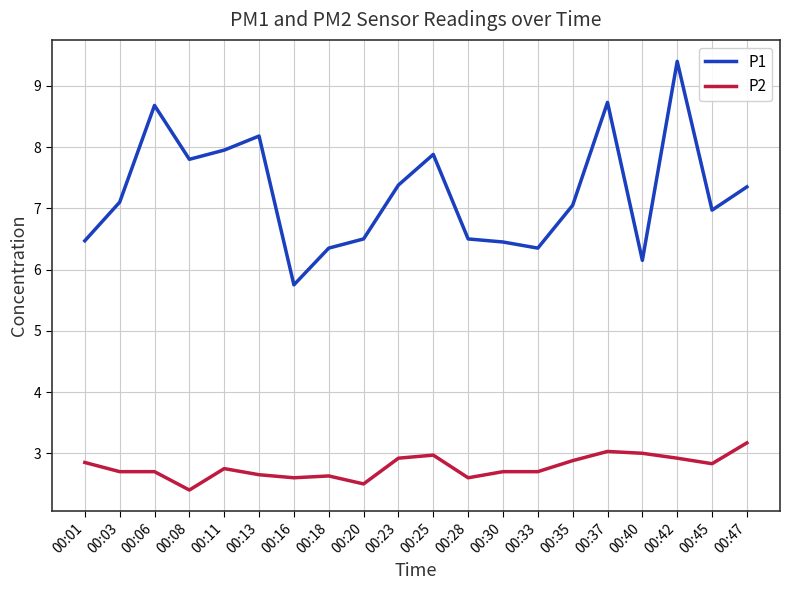

True or false: P1 and P2 cross at least once.

False